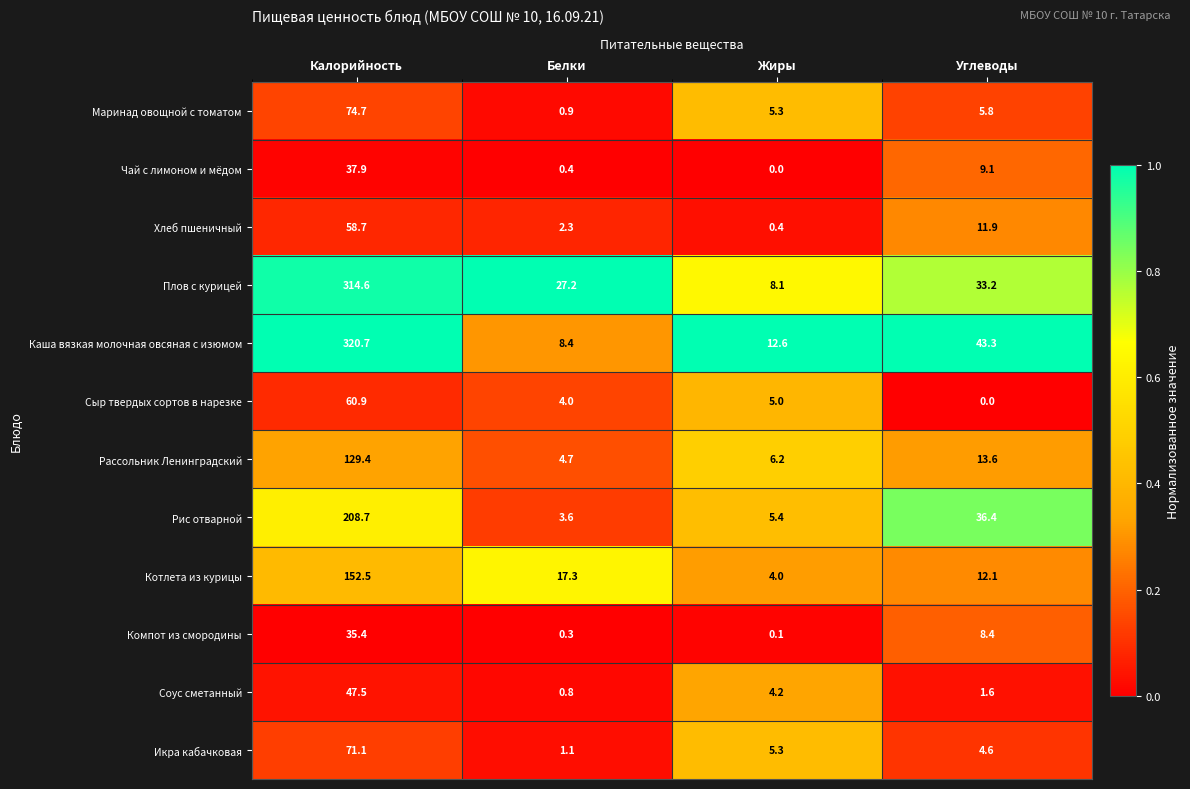

Is it true that Хлеб пшеничный equals 3.5 at Углеводы?

False